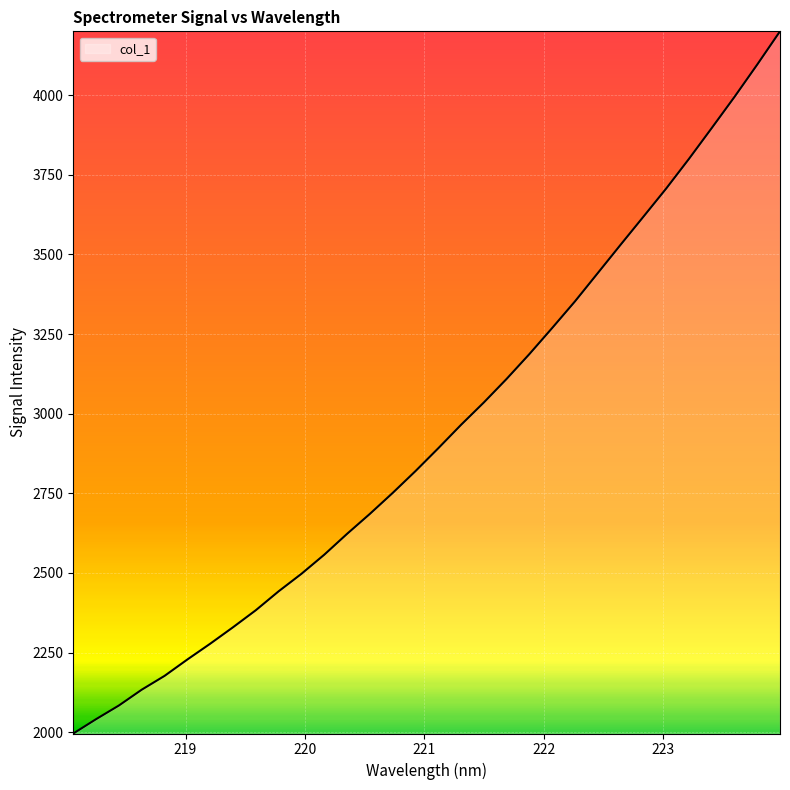

What is the smallest value displayed?

1996.1